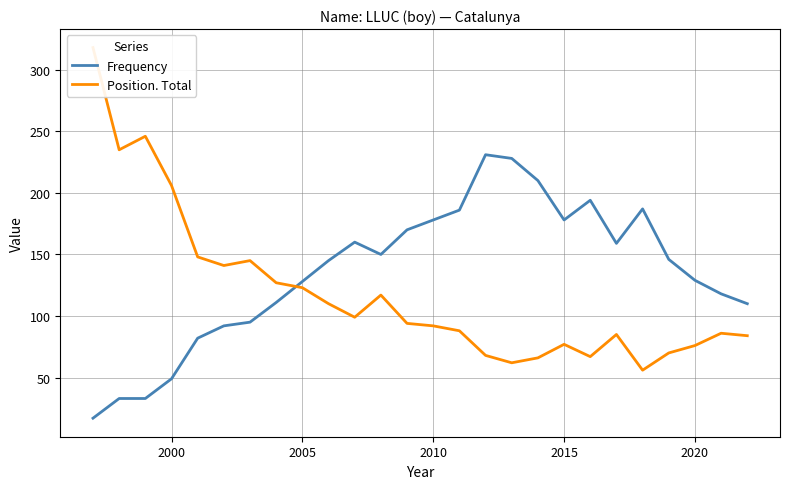

How many lines are shown in the chart?

2